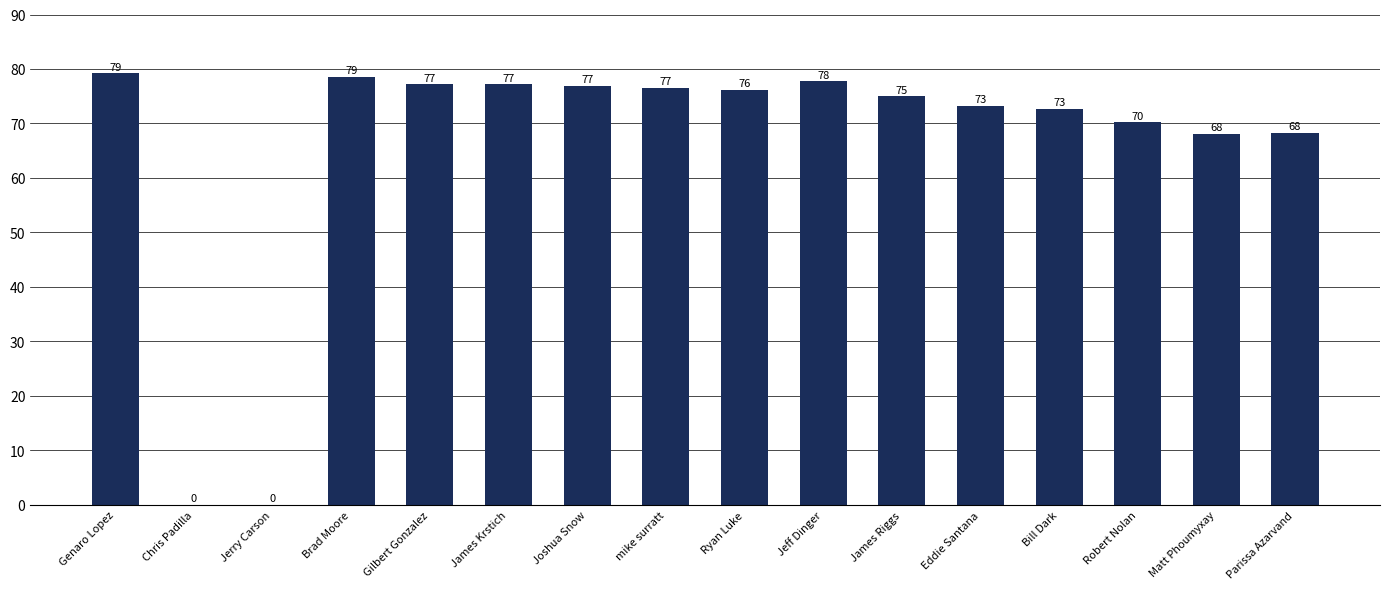

Which has a higher value, Bill Dark or Jerry Carson?

Bill Dark